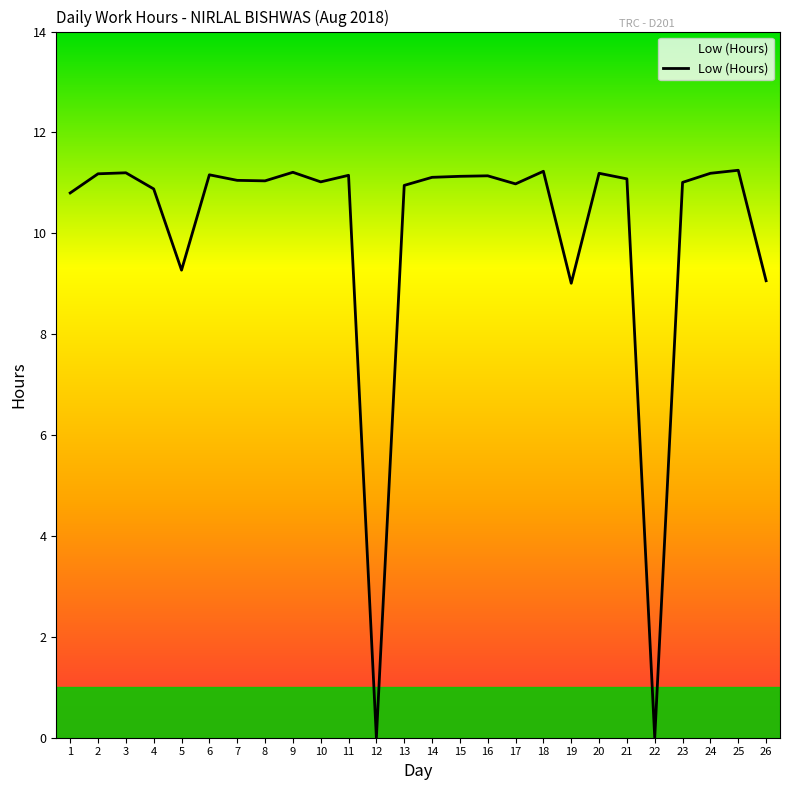

Count the number of categories in the chart.

26